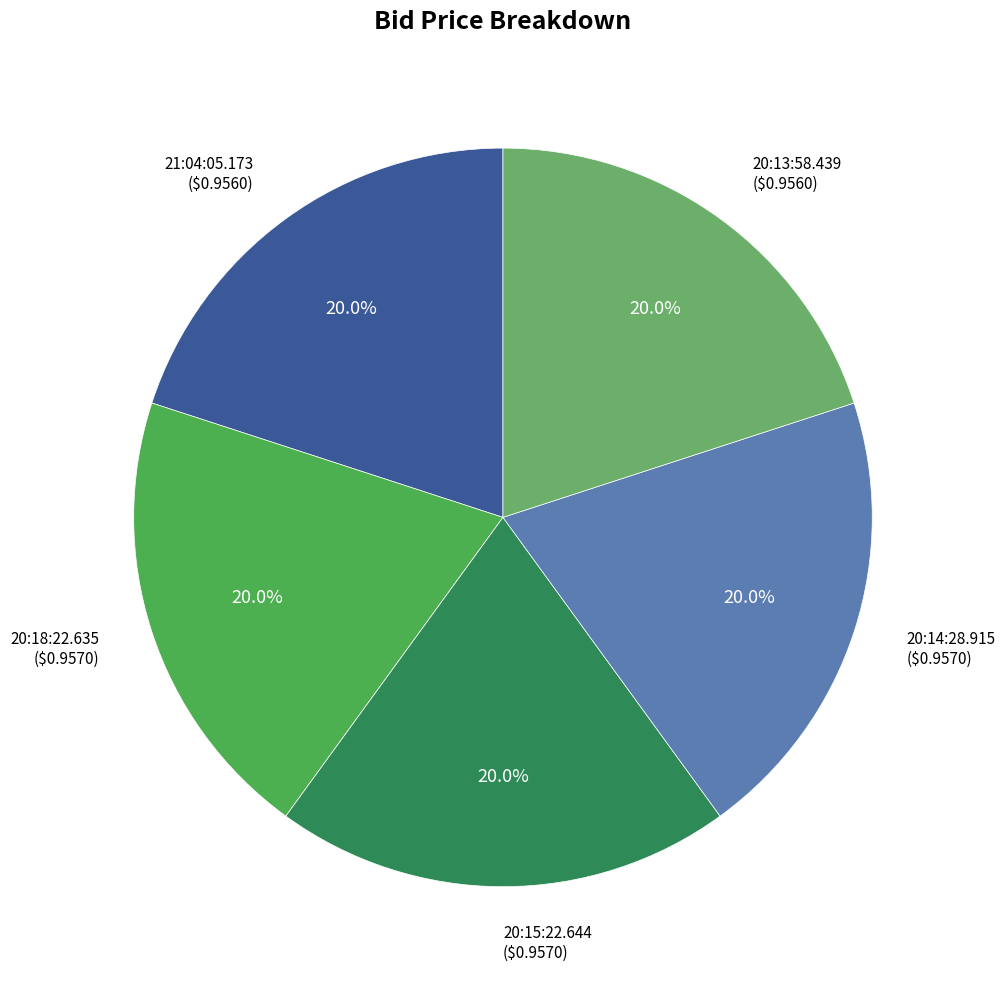

Is there any slice that represents more than half of the pie?

No